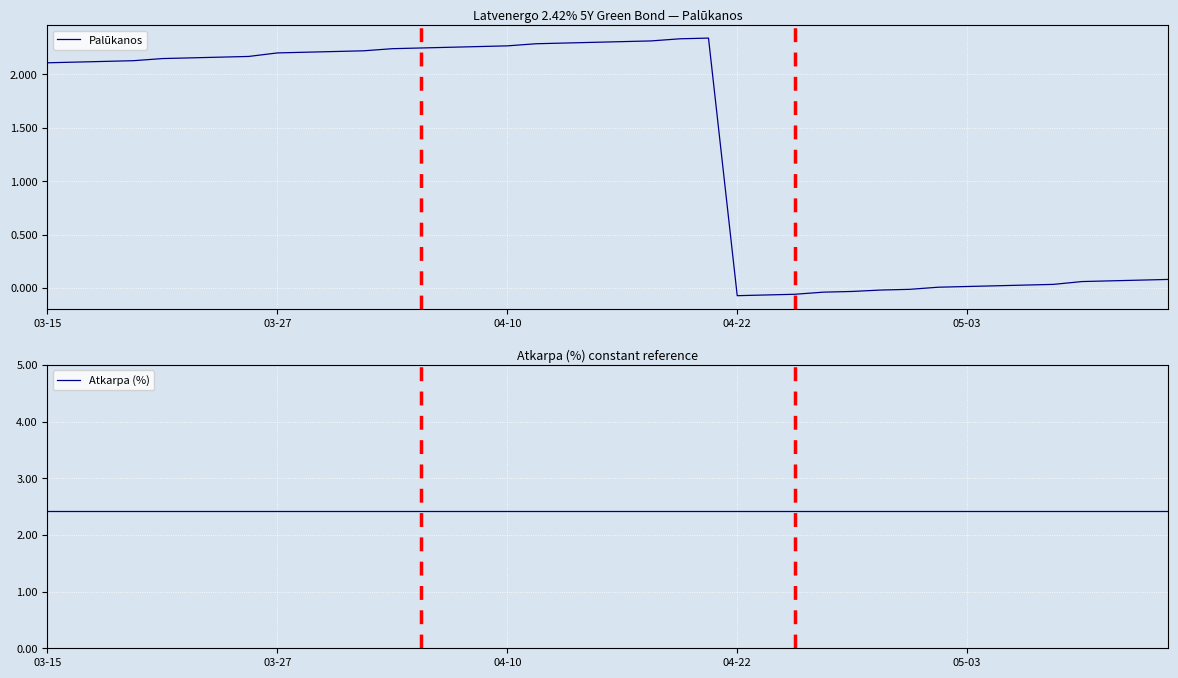

True or false: Palūkanos has more than 0 points higher than both neighbors.

True